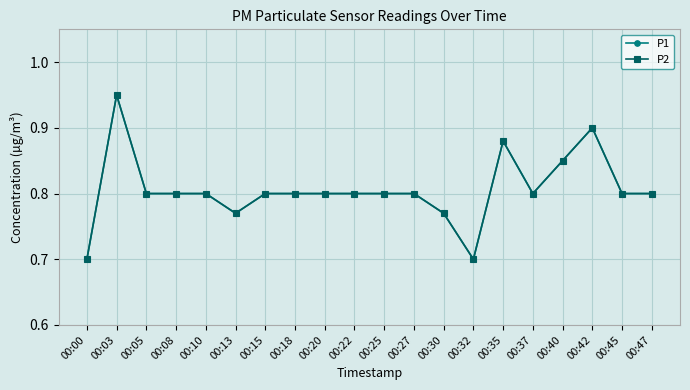

What is the total value across all series at 00:45?

1.6